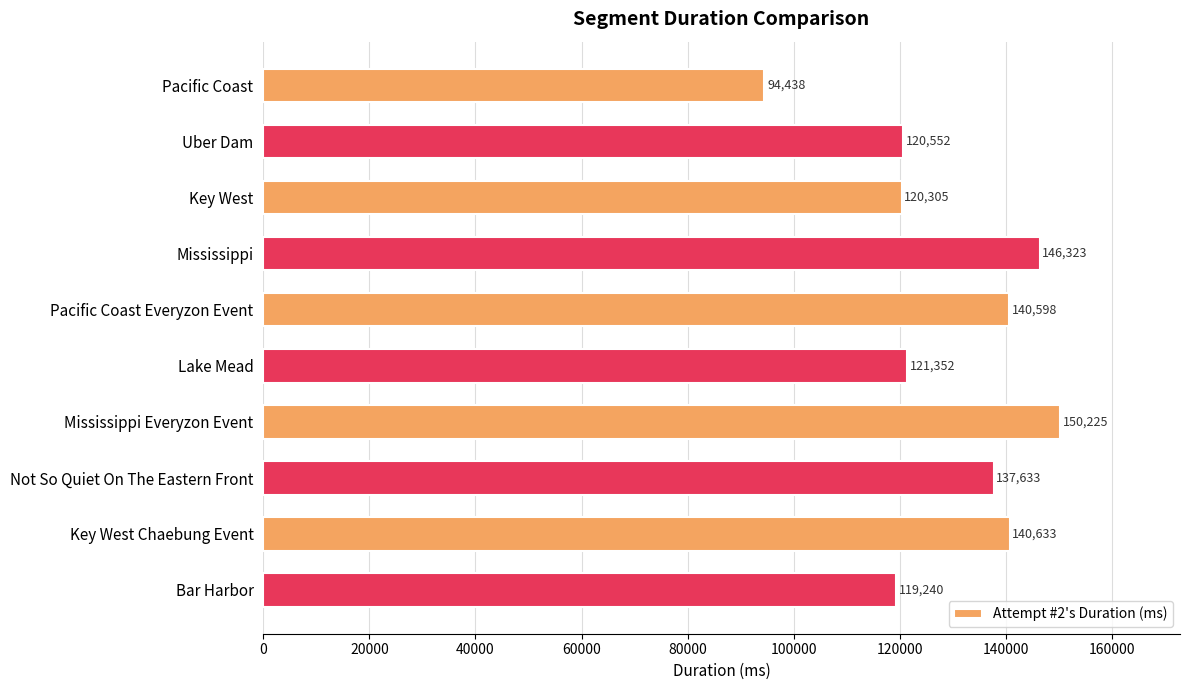

At which label is the value closest to 122331?

Lake Mead